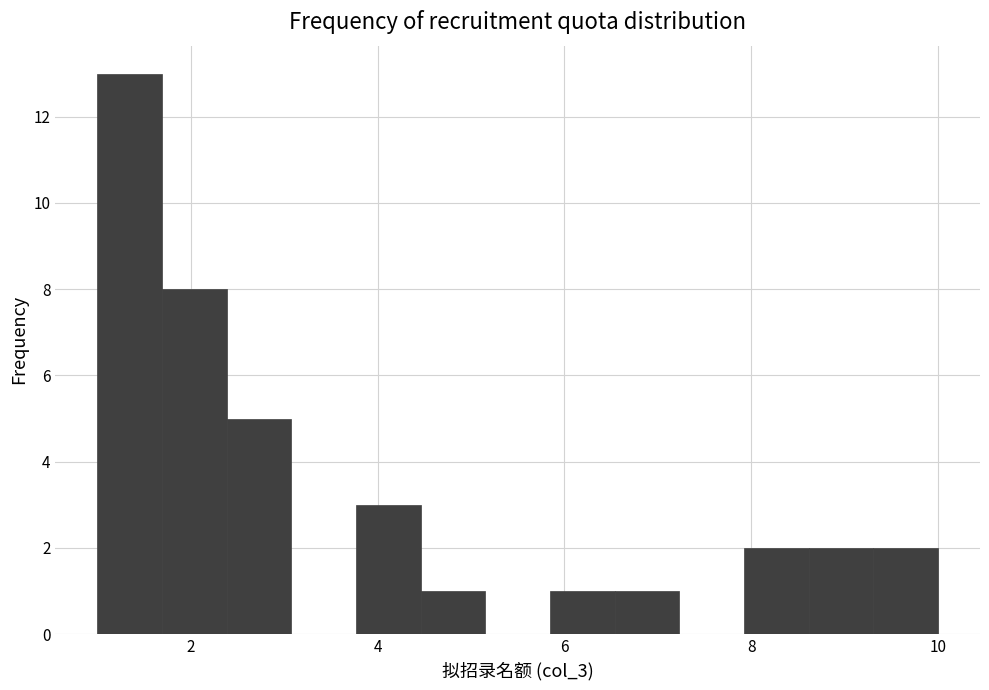

Around what value on the x-axis is the tallest bar? Give the approximate position of its centre, as read against the axis.

1.4